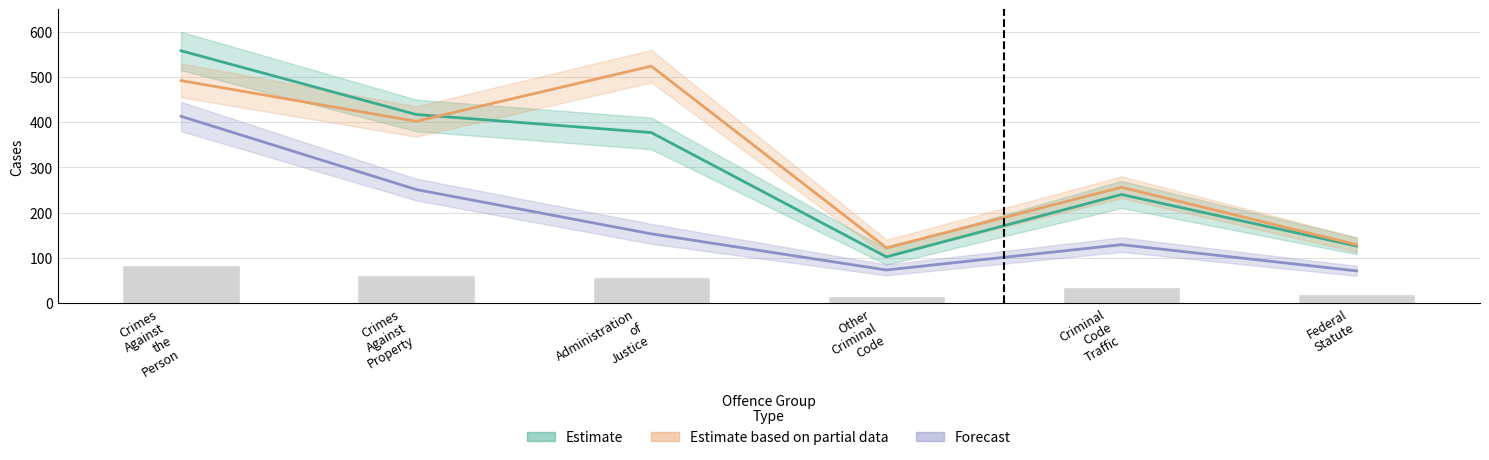

What is the sum of the Cases Disposed values at Crimes Against Property and Criminal Code Traffic?

658